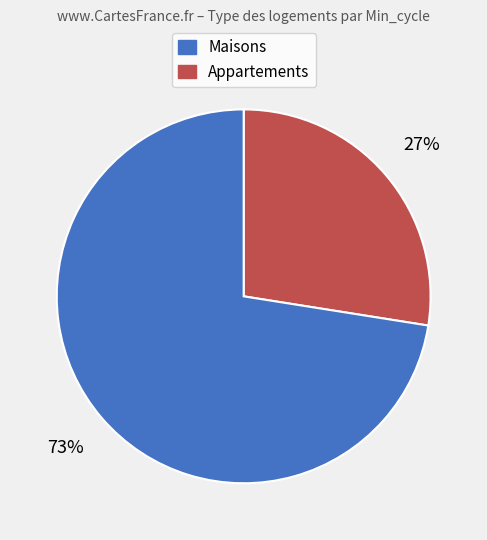

To the nearest percent, what is the average slice percentage?

50%